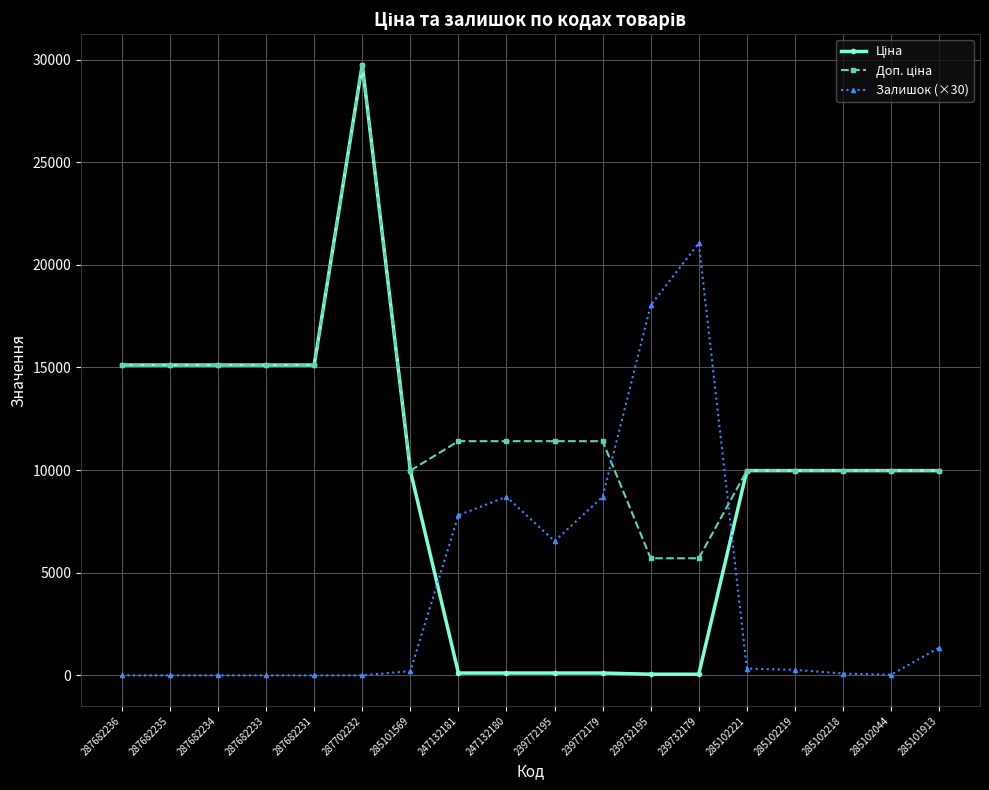

What is the label of the 4th point from the left?

287682233